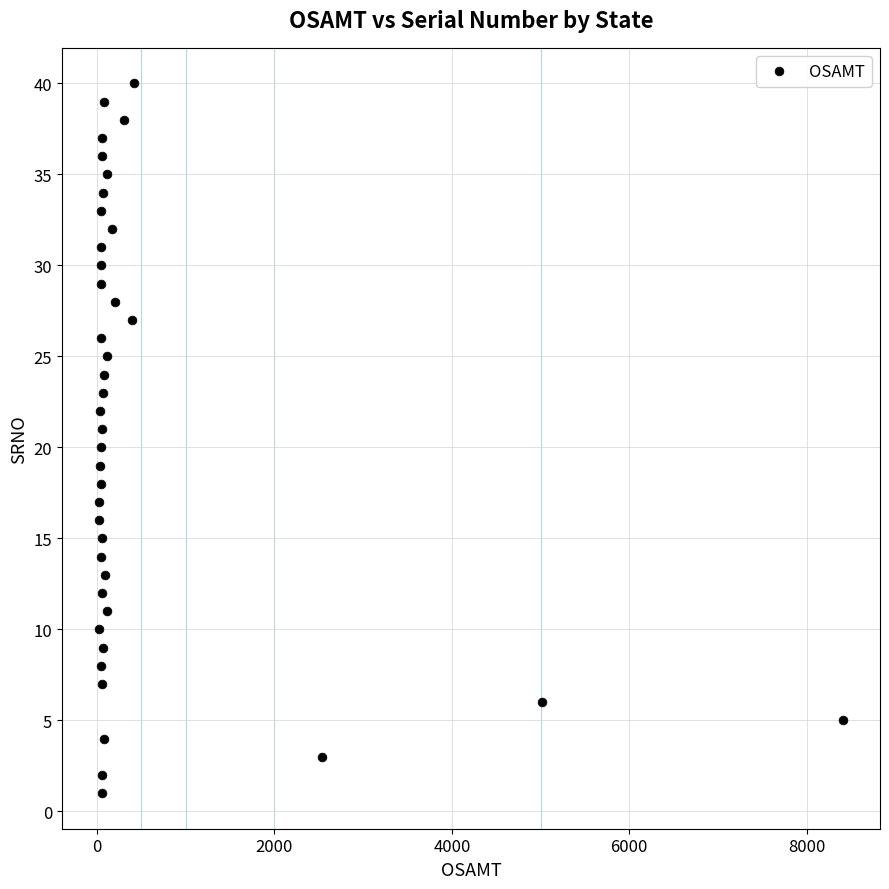

What is the range of Y values (max minus min)?

39